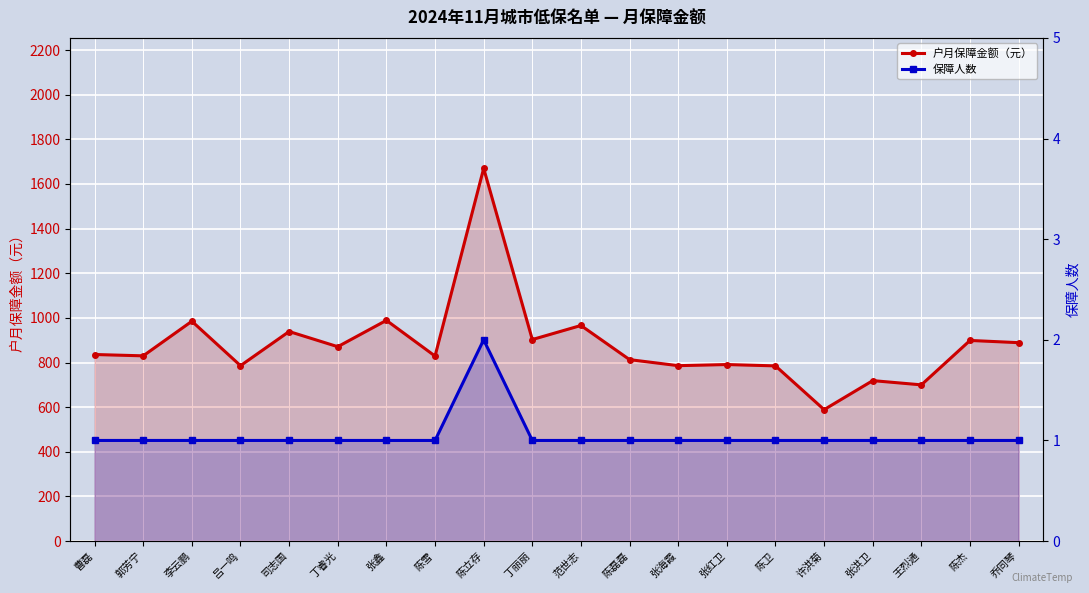

At which label is 户月保障金额（元） closest to 1129?

张鑫